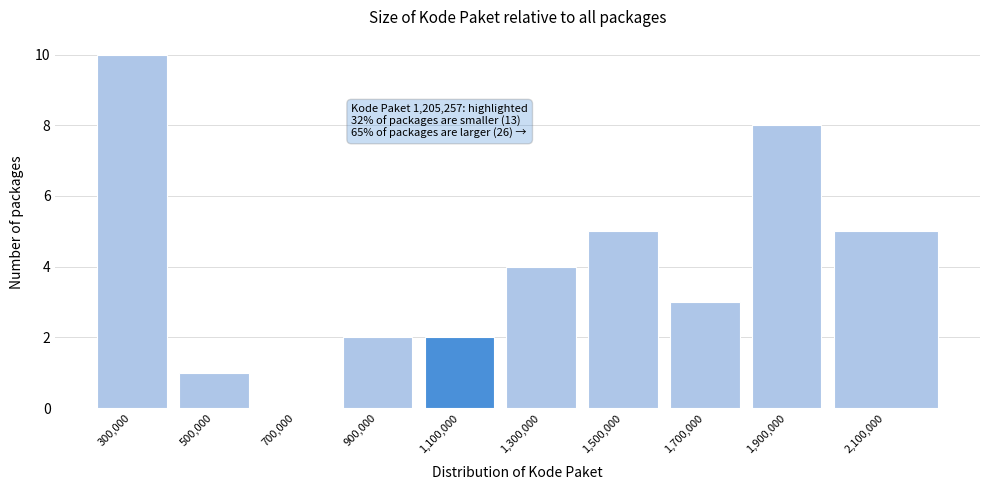

Reading left to right, extract all data points from this chart.

300,000=10	500,000=1	700,000=0	900,000=2	1,100,000=2	1,300,000=4	1,500,000=5	1,700,000=3	1,900,000=8	2,100,000=5